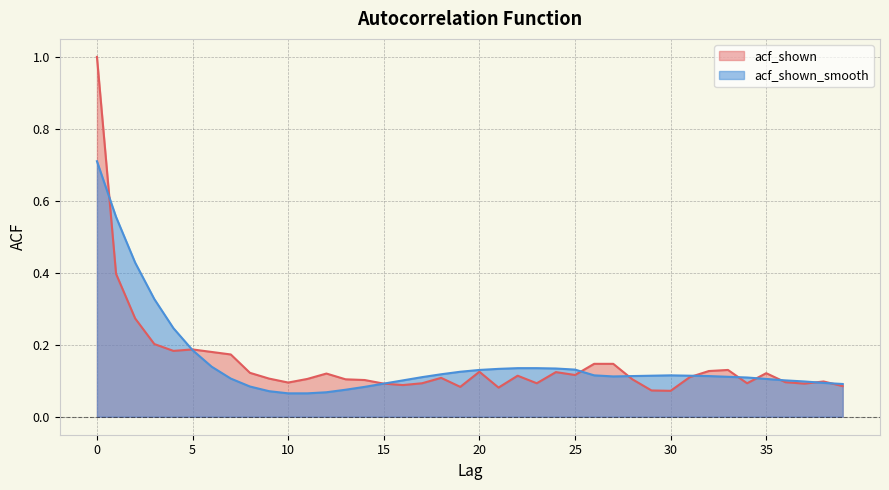

In acf_shown, how many points are lower than both neighbors (excluding endpoints)?

10